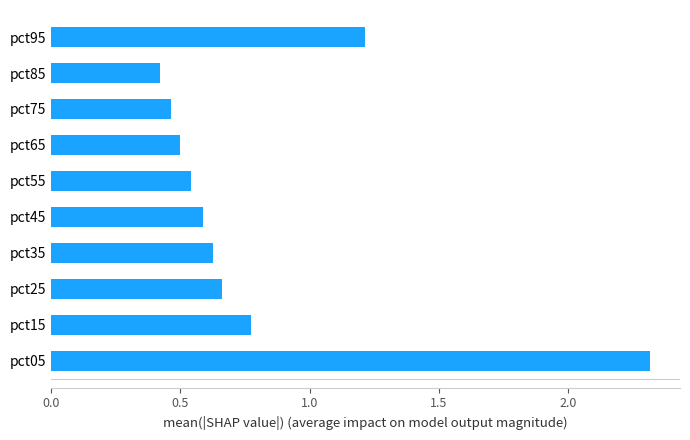

True or false: the data shows 0.2 at pct15.

False